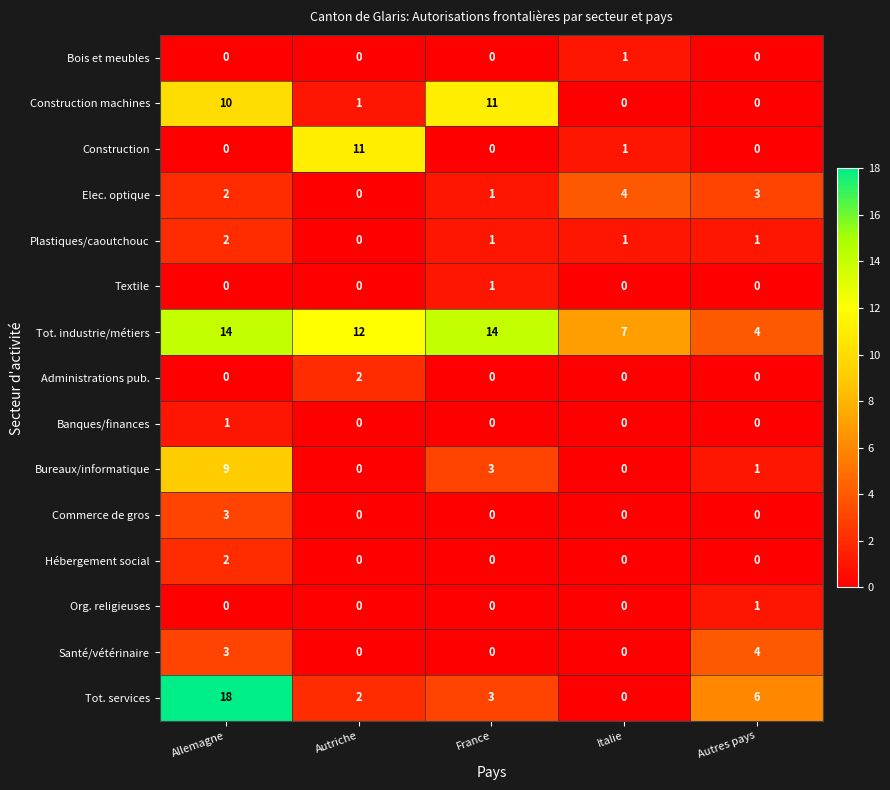

What is the difference between the maximum and minimum values in the Construction machines series?

11